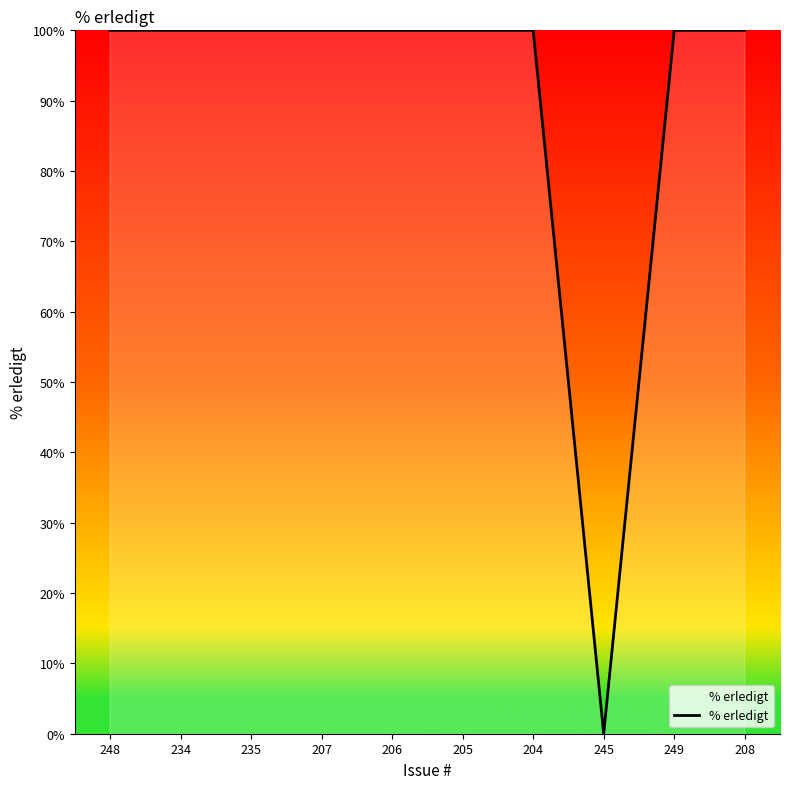

What is the average value?

90